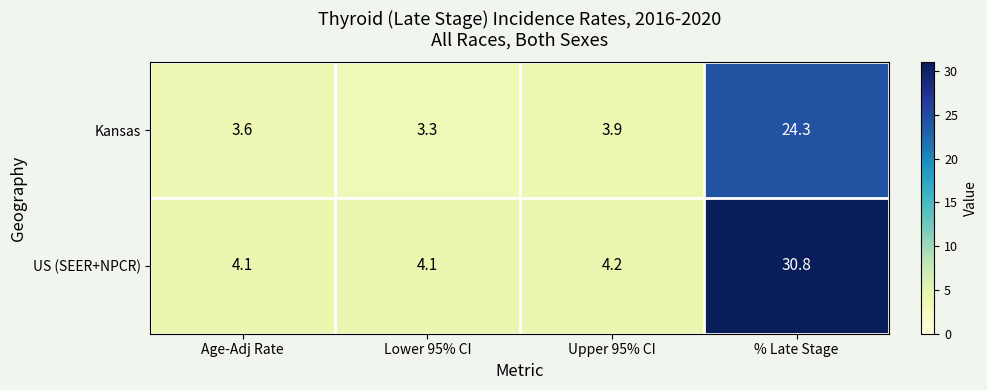

At % Late Stage, list the series in order from smallest to largest.

Kansas, US (SEER+NPCR)